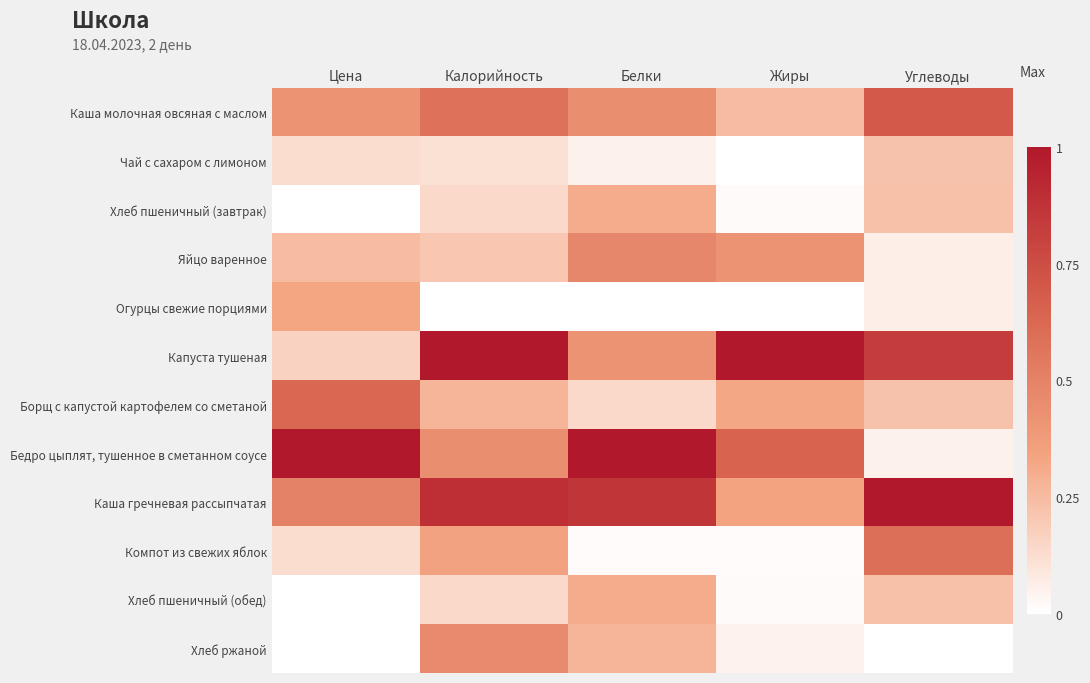

Reading left to right, extract all data points from this chart.

Каша молочная овсяная с маслом: Цена=0.4	Калорийность=0.6	Белки=0.4	Жиры=0.2	Углеводы=0.7
Чай с сахаром с лимоном: Цена=0.1	Калорийность=0.1	Белки=0.1	Жиры=0.0	Углеводы=0.2
Хлеб пшеничный (завтрак): Цена=0.0	Калорийность=0.1	Белки=0.3	Жиры=0.0	Углеводы=0.2
Яйцо варенное: Цена=0.2	Калорийность=0.2	Белки=0.5	Жиры=0.4	Углеводы=0.1
Огурцы свежие порциями: Цена=0.3	Калорийность=0.0	Белки=0.0	Жиры=0.0	Углеводы=0.1
Капуста тушеная: Цена=0.2	Калорийность=1.0	Белки=0.4	Жиры=1.0	Углеводы=0.8
Борщ с капустой картофелем со сметаной: Цена=0.6	Калорийность=0.3	Белки=0.1	Жиры=0.3	Углеводы=0.2
Бедро цыплят, тушенное в сметанном соусе: Цена=1.0	Калорийность=0.4	Белки=1.0	Жиры=0.6	Углеводы=0.1
Каша гречневая рассыпчатая: Цена=0.5	Калорийность=0.9	Белки=0.9	Жиры=0.3	Углеводы=1.0
Компот из свежих яблок: Цена=0.1	Калорийность=0.3	Белки=0.0	Жиры=0.0	Углеводы=0.6
Хлеб пшеничный (обед): Цена=0.0	Калорийность=0.1	Белки=0.3	Жиры=0.0	Углеводы=0.2
Хлеб ржаной: Цена=0.0	Калорийность=0.5	Белки=0.3	Жиры=0.0	Углеводы=0.0